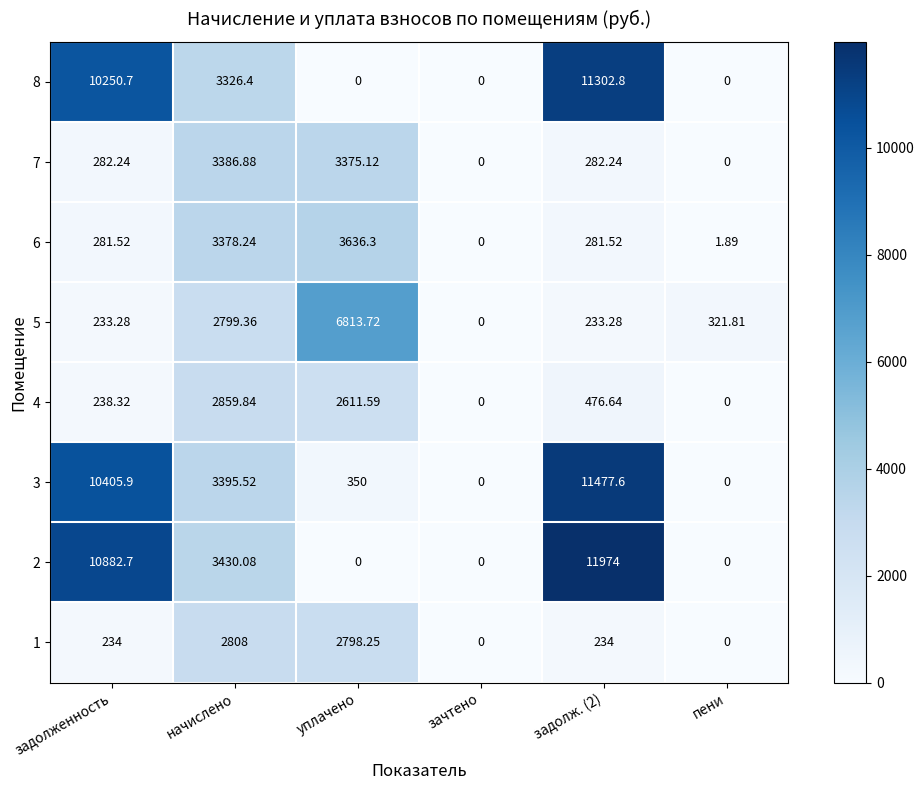

At which label does 6 reach its peak?

уплачено